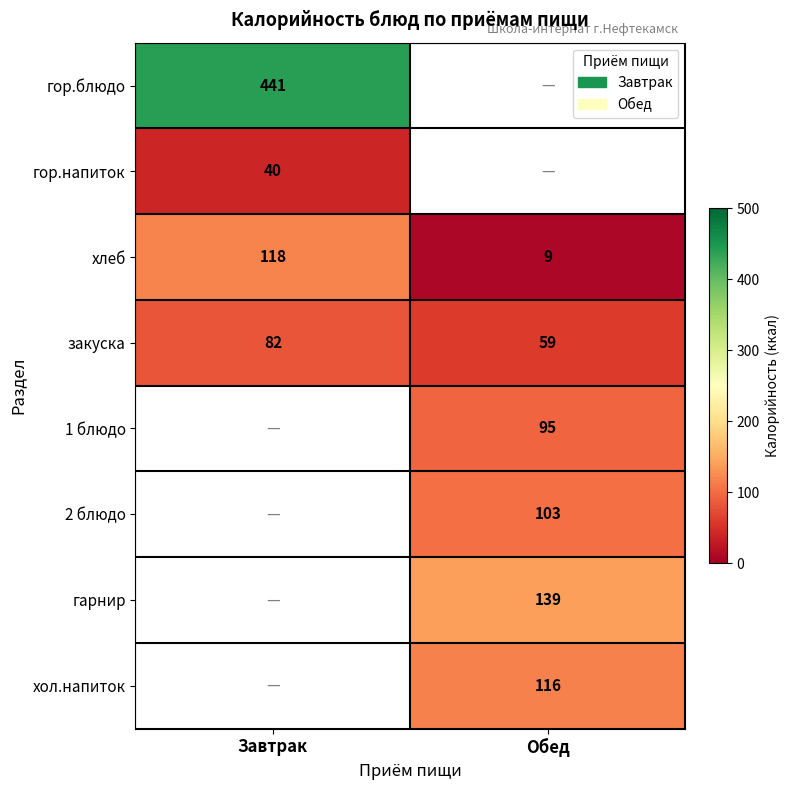

Read the хлеб value at Завтрак.

118